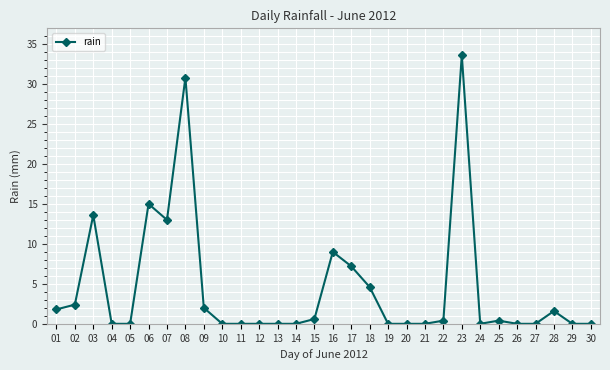

What is the difference between the maximum and second lowest values?

33.6